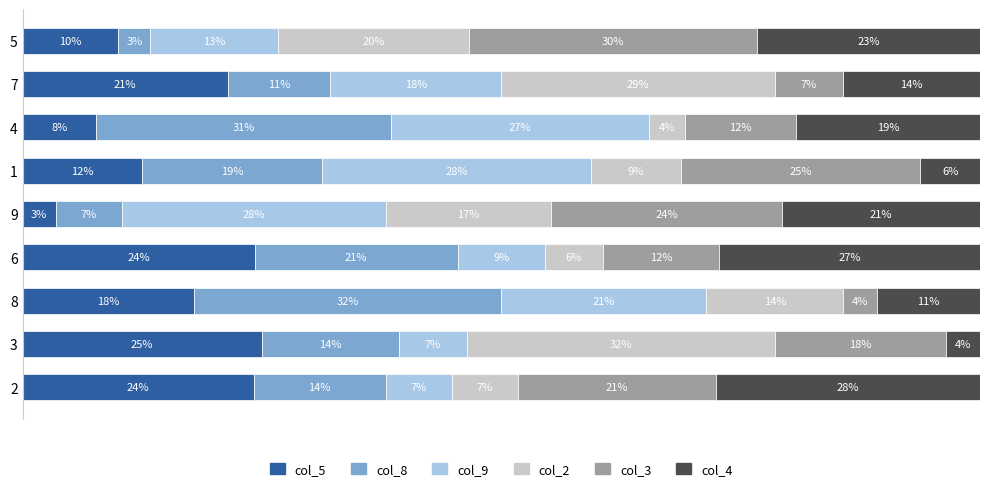

True or false: col_4 has a value of 5.2 at 3.

False